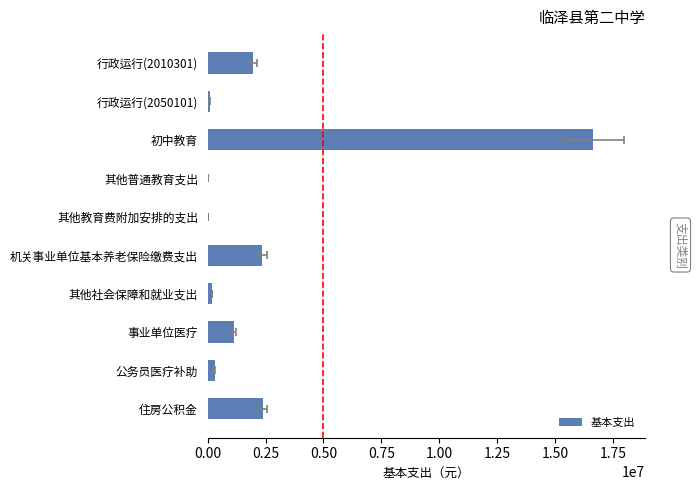

What is the change in value from 住房公积金 to 其他社会保障和就业支出?

-2188099.3